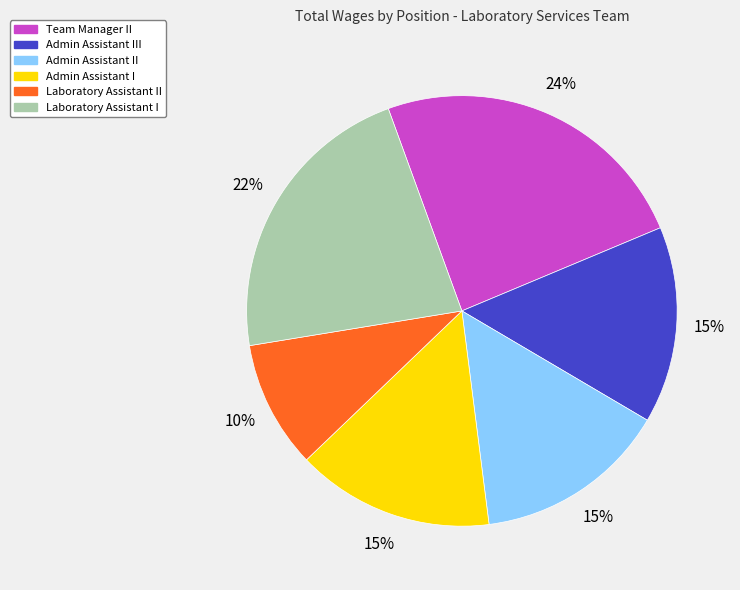

To the nearest percent, what is the difference between the Admin Assistant III and Laboratory Assistant II slice percentages?

5%